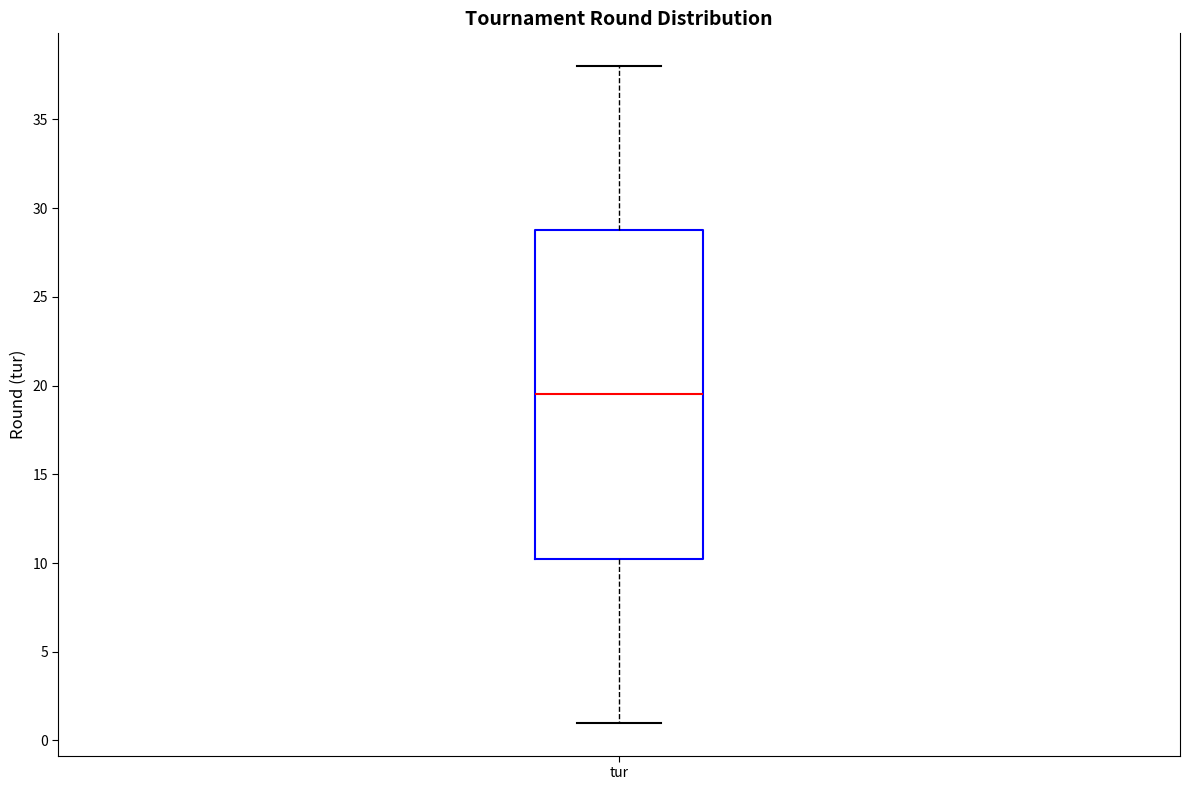

Read this box plot against the y-axis: the position of the median line, the range covered by the box, and the ends of both whiskers. The values are not printed on the chart, so give them approximately, as read against the axis.

median 19.5, box 10.5 to 29.0, whiskers 1.0 to 38.0